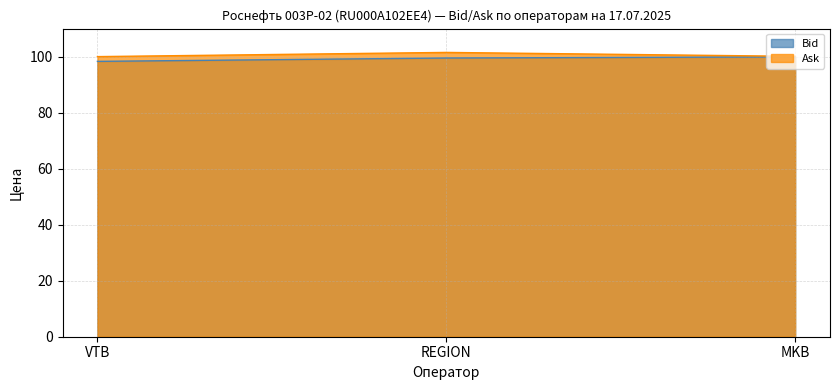

What value does the Bid series have at VTB?

98.3